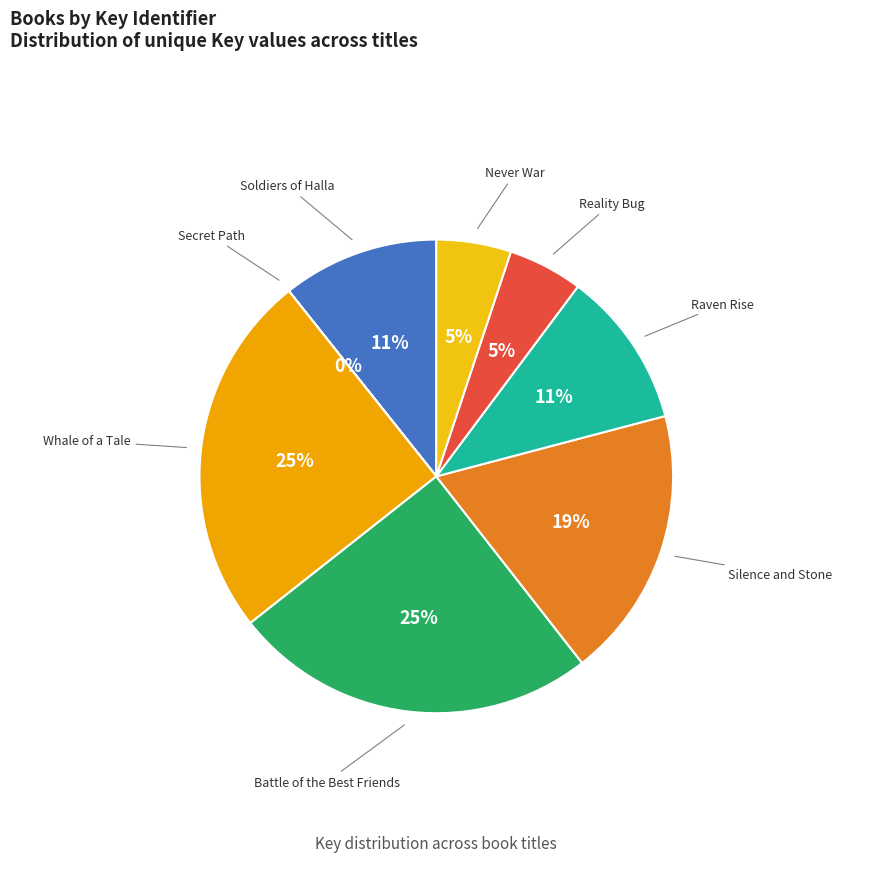

Rank the categories by value from lowest to highest.

Secret Path, Never War, Reality Bug, Raven Rise, Soldiers of Halla, Silence and Stone, Battle of the Best Friends, Whale of a Tale